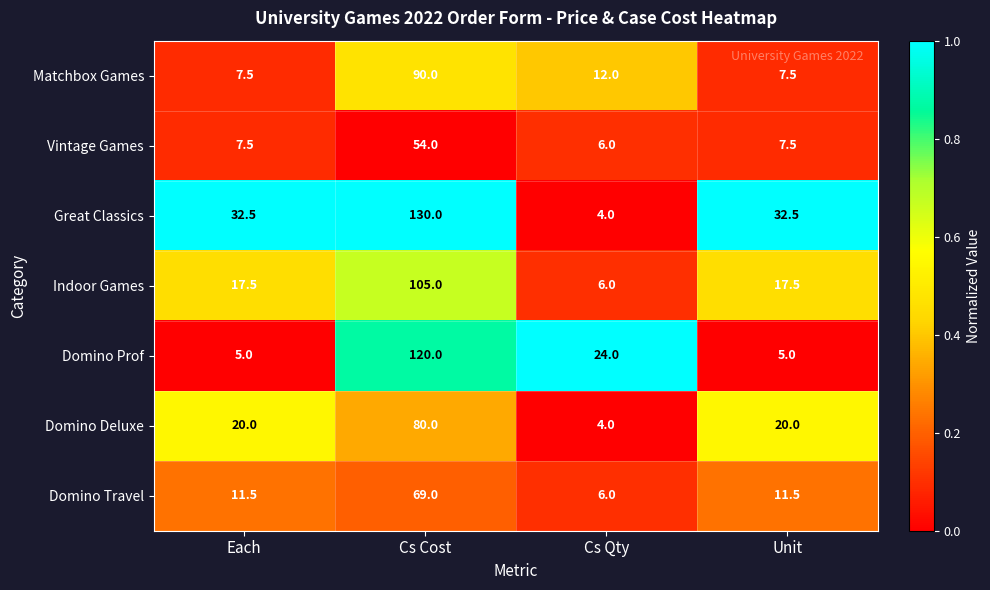

The Domino Travel series shows 2.7 at Cs Qty. True or false?

False